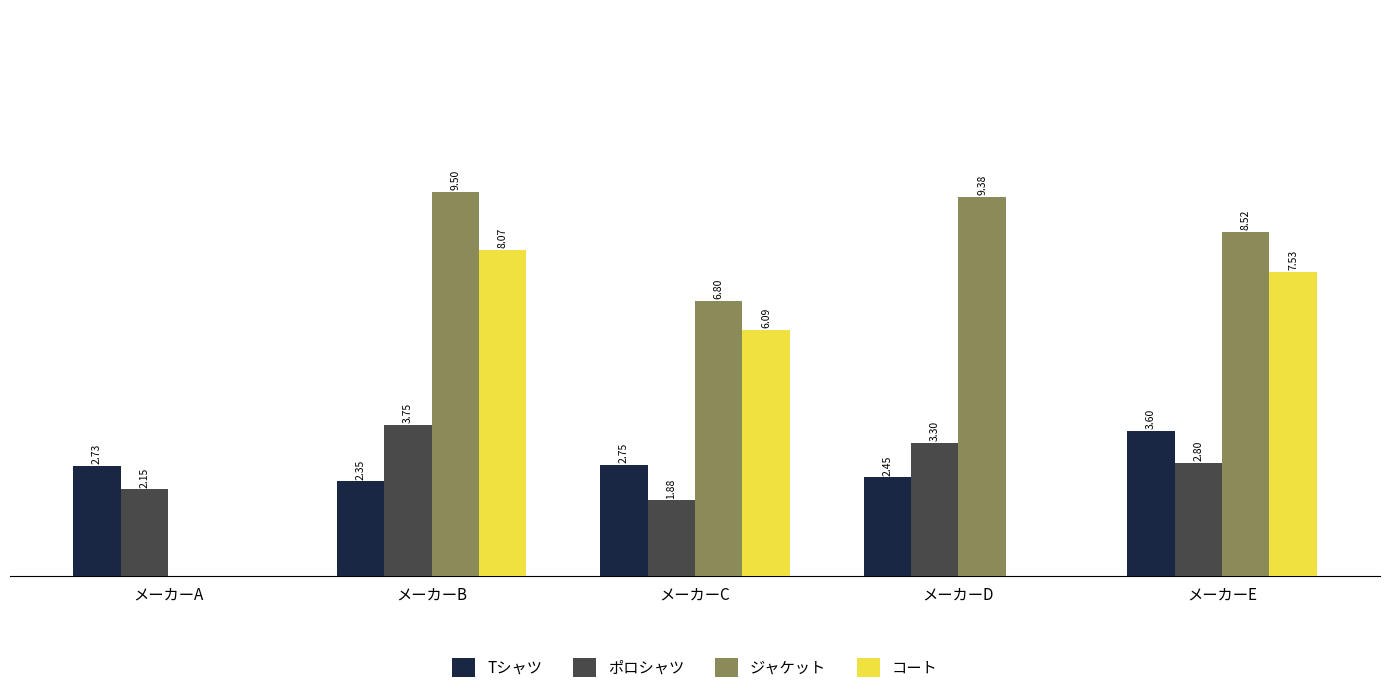

Which series changed the most between メーカーB and メーカーC?

ジャケット